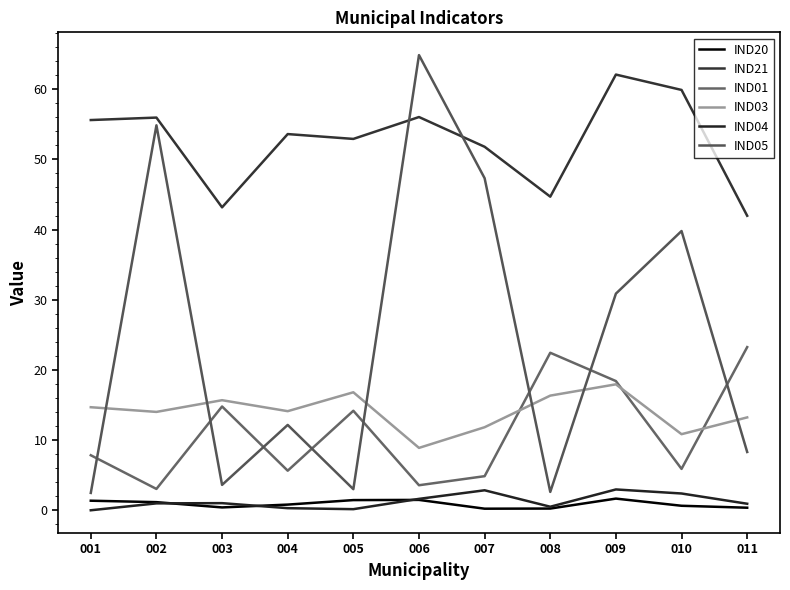

How many intersections are there between IND05 and IND21?

2